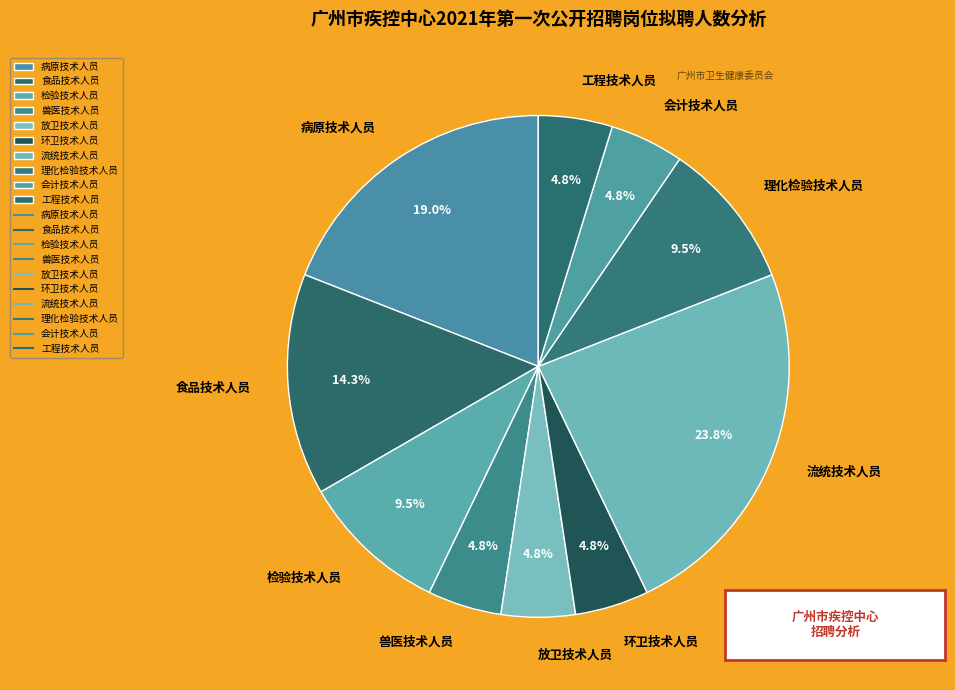

To the nearest percent, what is the average slice percentage?

10%